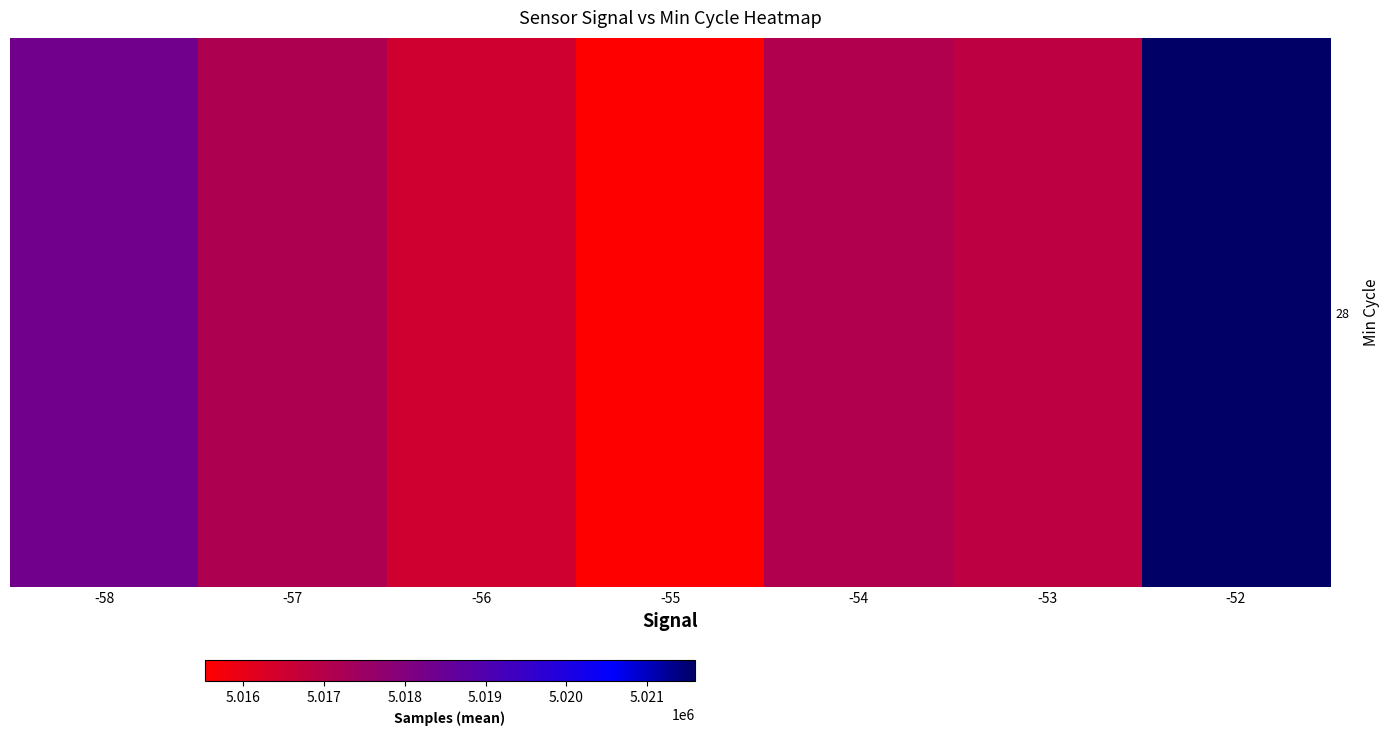

How many values are below 5017092?

3